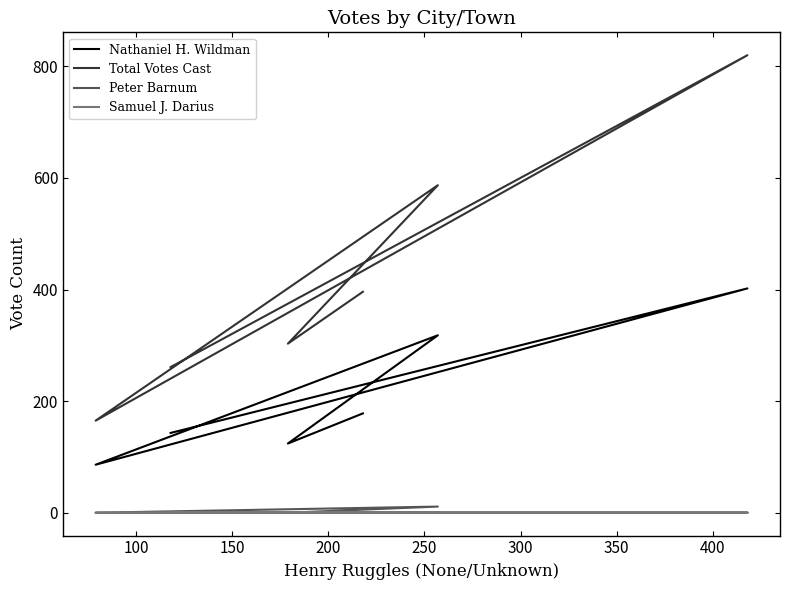

The value of Samuel J. Darius at 250 is 1. True or false?

False